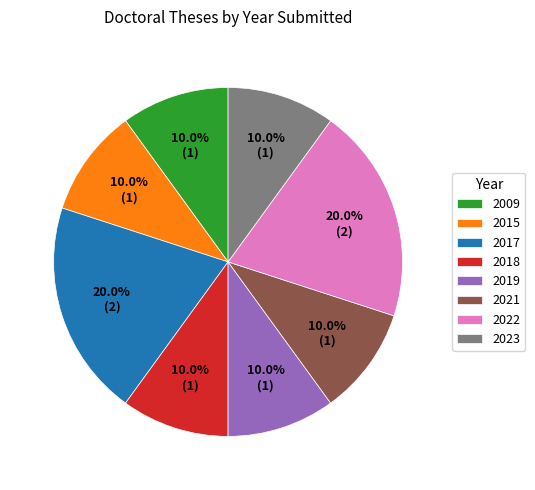

Do 2018 and 2022 together represent more than half of the pie?

No